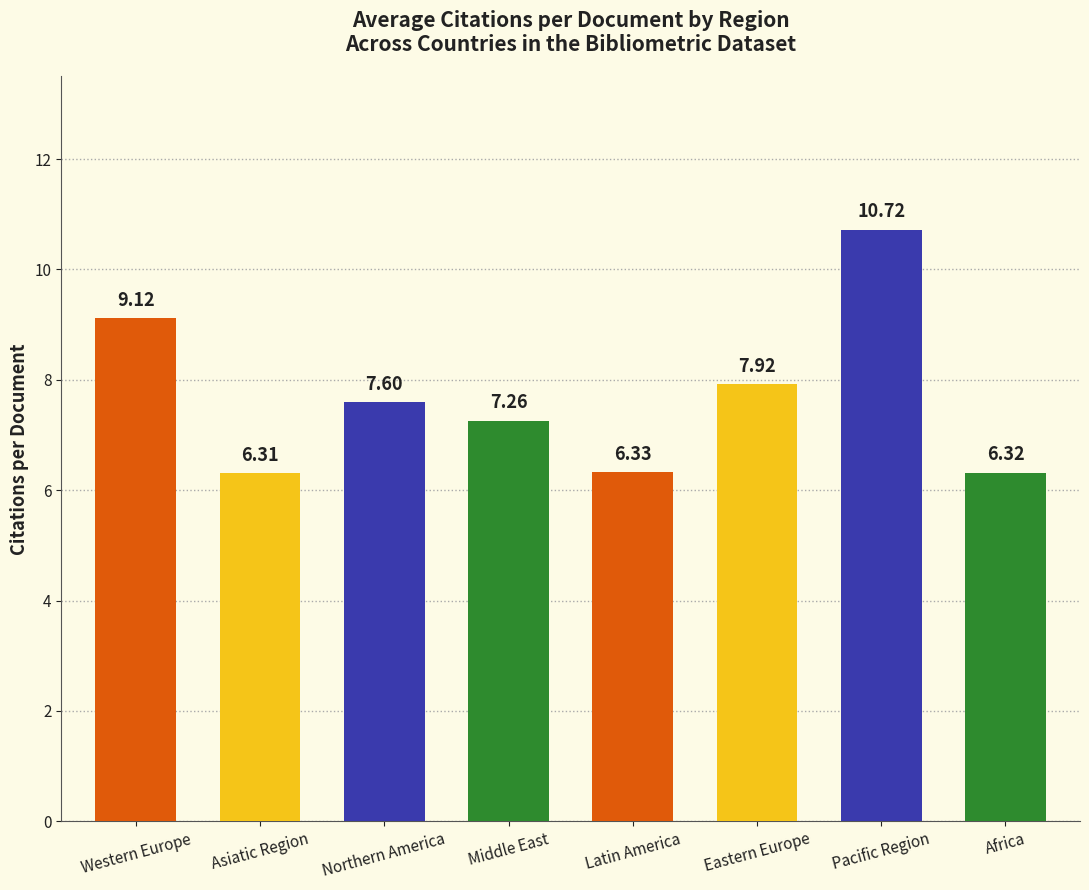

What is the sum of all values?

61.6